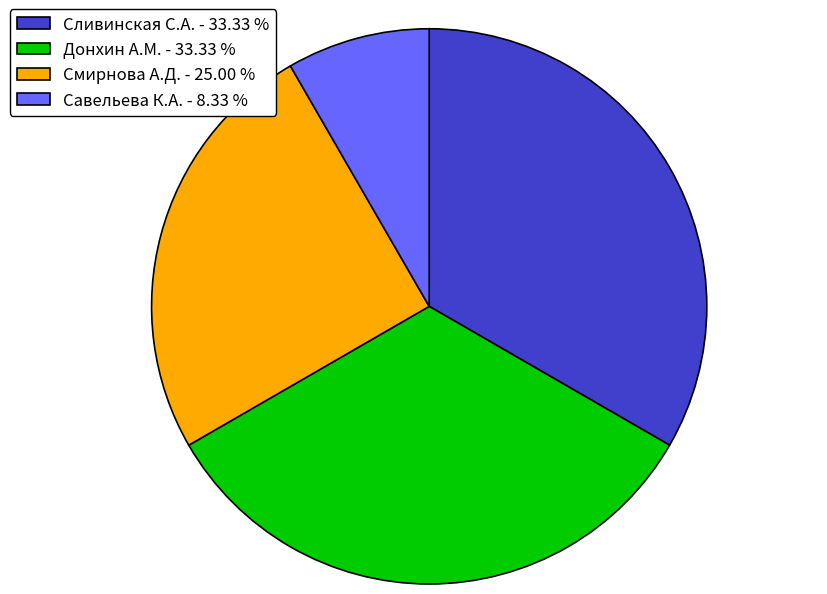

What is the smallest slice in the pie chart?

Савельева К.А. - 8.33 %